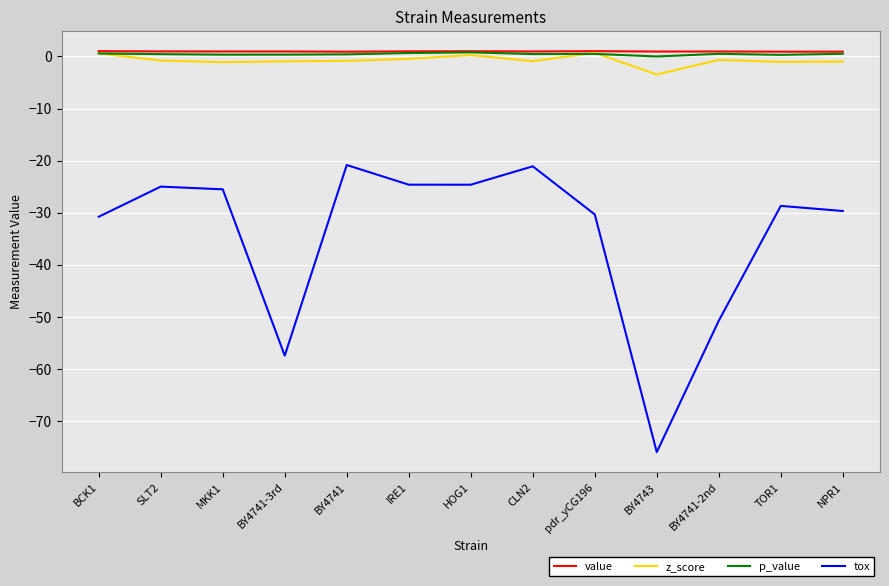

The p_value series shows 0.5 at CLN2. True or false?

True